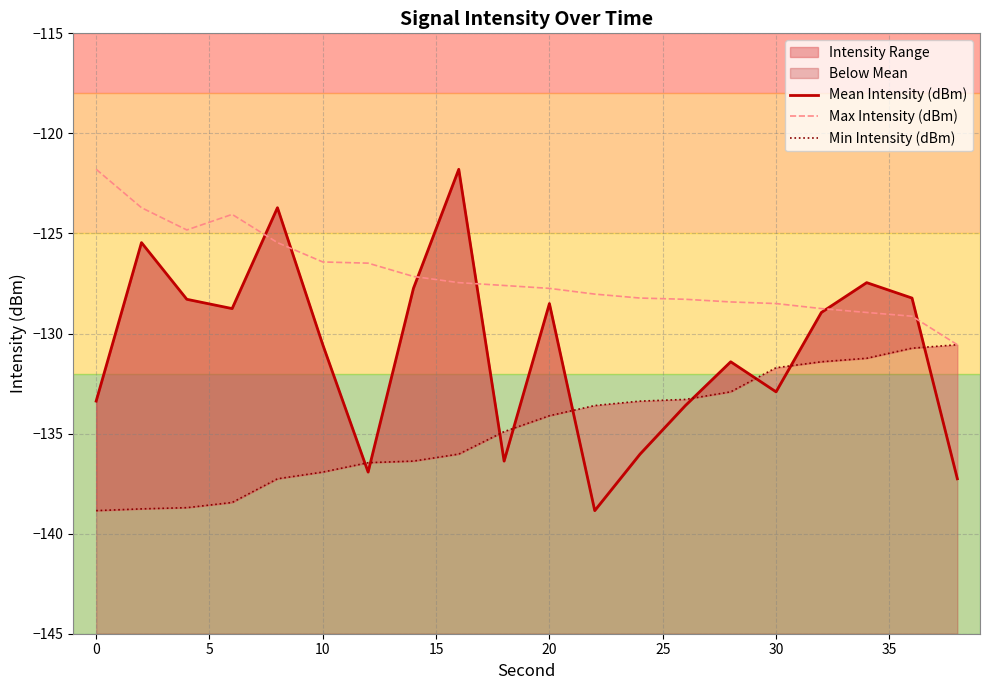

What is the lowest value of the Max Intensity (dBm) series?

-130.6